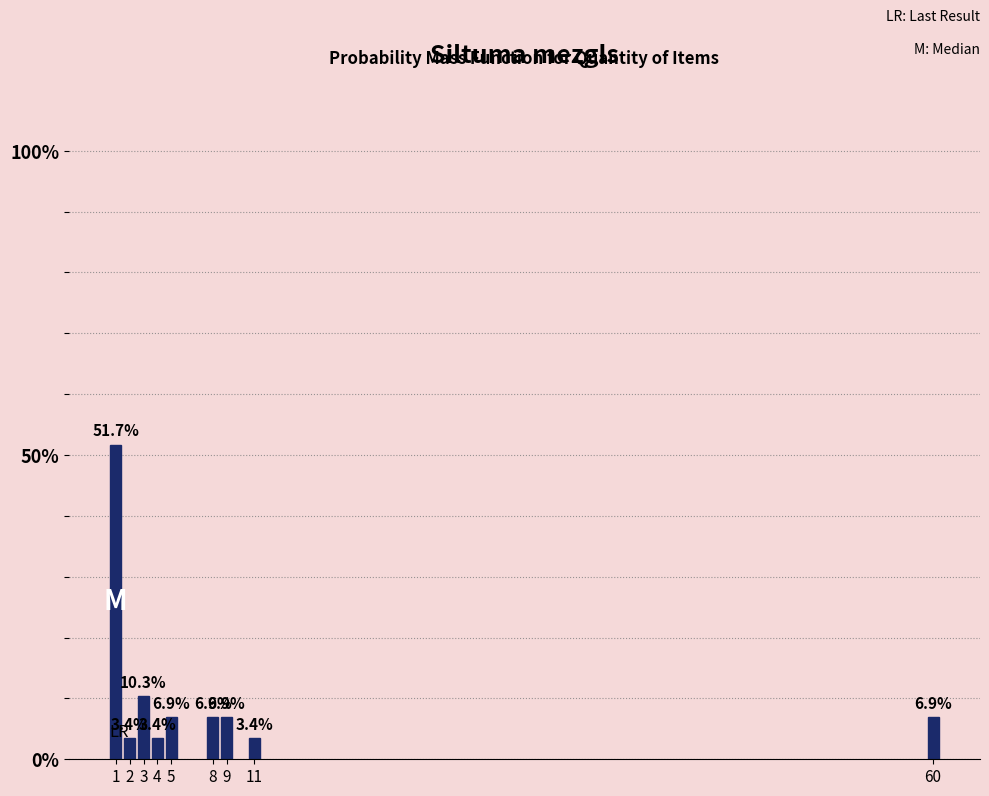

Reading left to right, list all the values displayed in this chart.

1=51.7	2=3.4	3=10.3	4=3.4	5=6.9	8=6.9	9=6.9	11=3.4	60=6.9